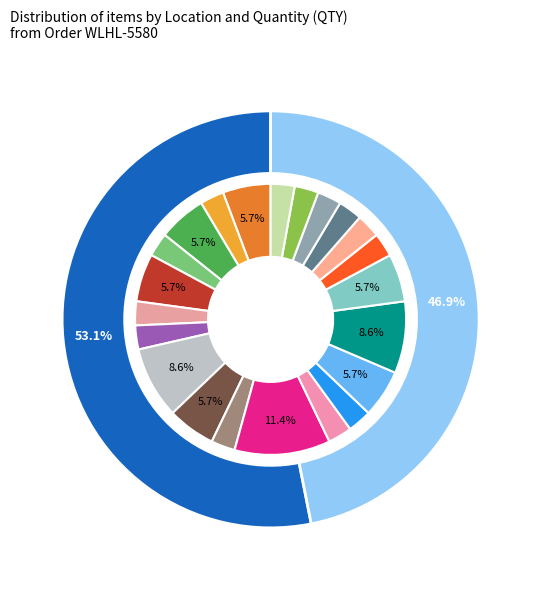

Rank the categories by value from highest to lowest.

R45, R37, R52, R01, R10, R32, R39, R51, R55, R03, R22, R34, R36, R40, R47, R48, R77, F0, F36, F46, F52, F58